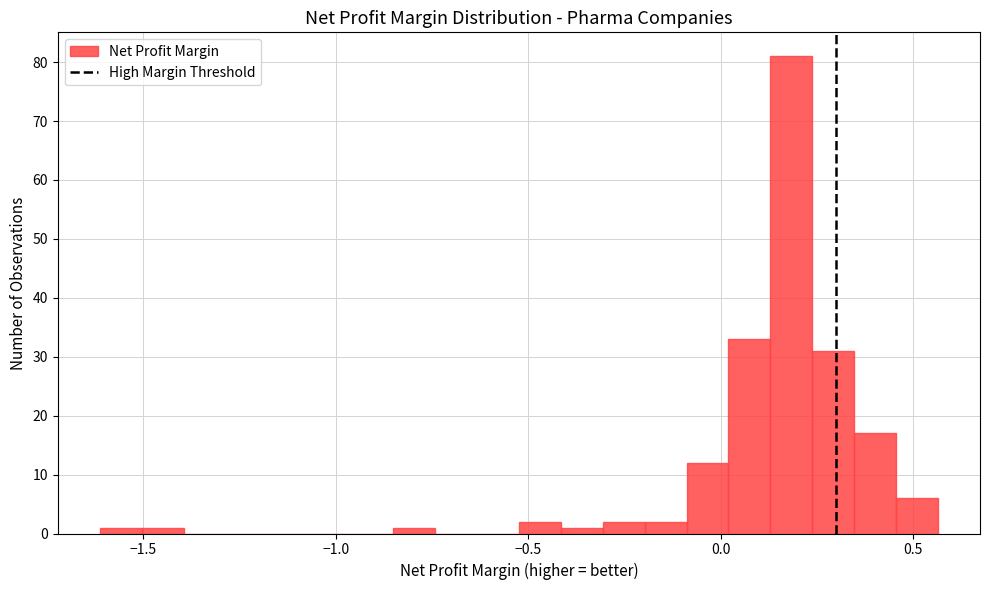

Around what value on the x-axis is the tallest bar? Give the approximate position of its centre, as read against the axis.

0.20